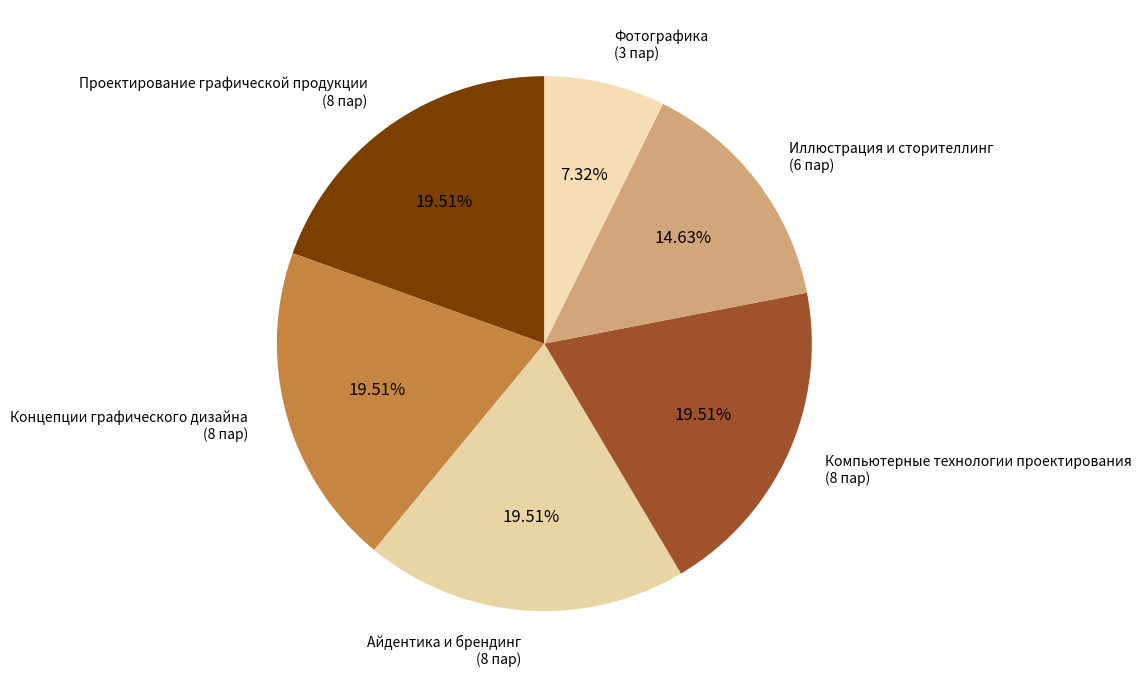

To the nearest percent, what portion does Концепции графического дизайна represent?

20%